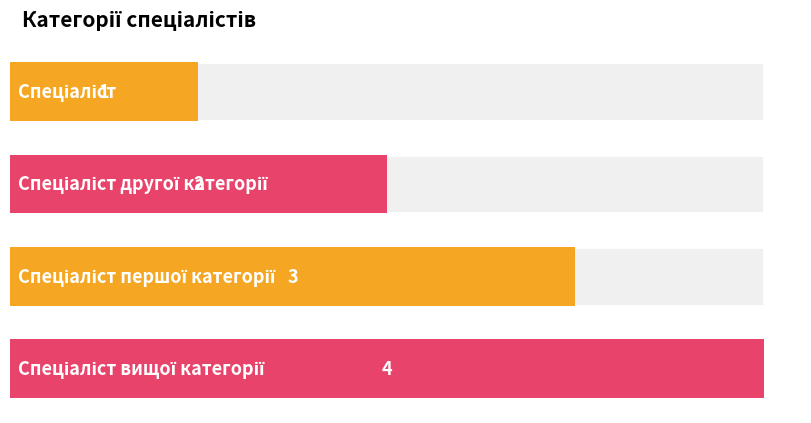

How many data points are above 3?

1